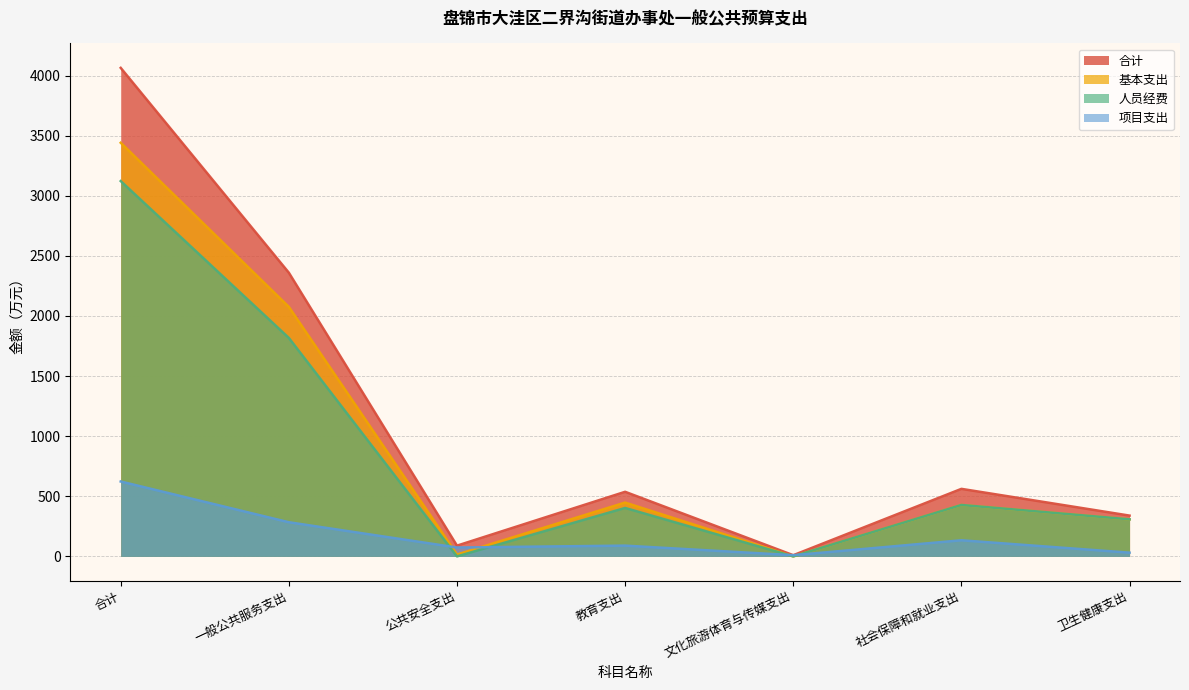

At which label is 合计 closest to 2037?

一般公共服务支出